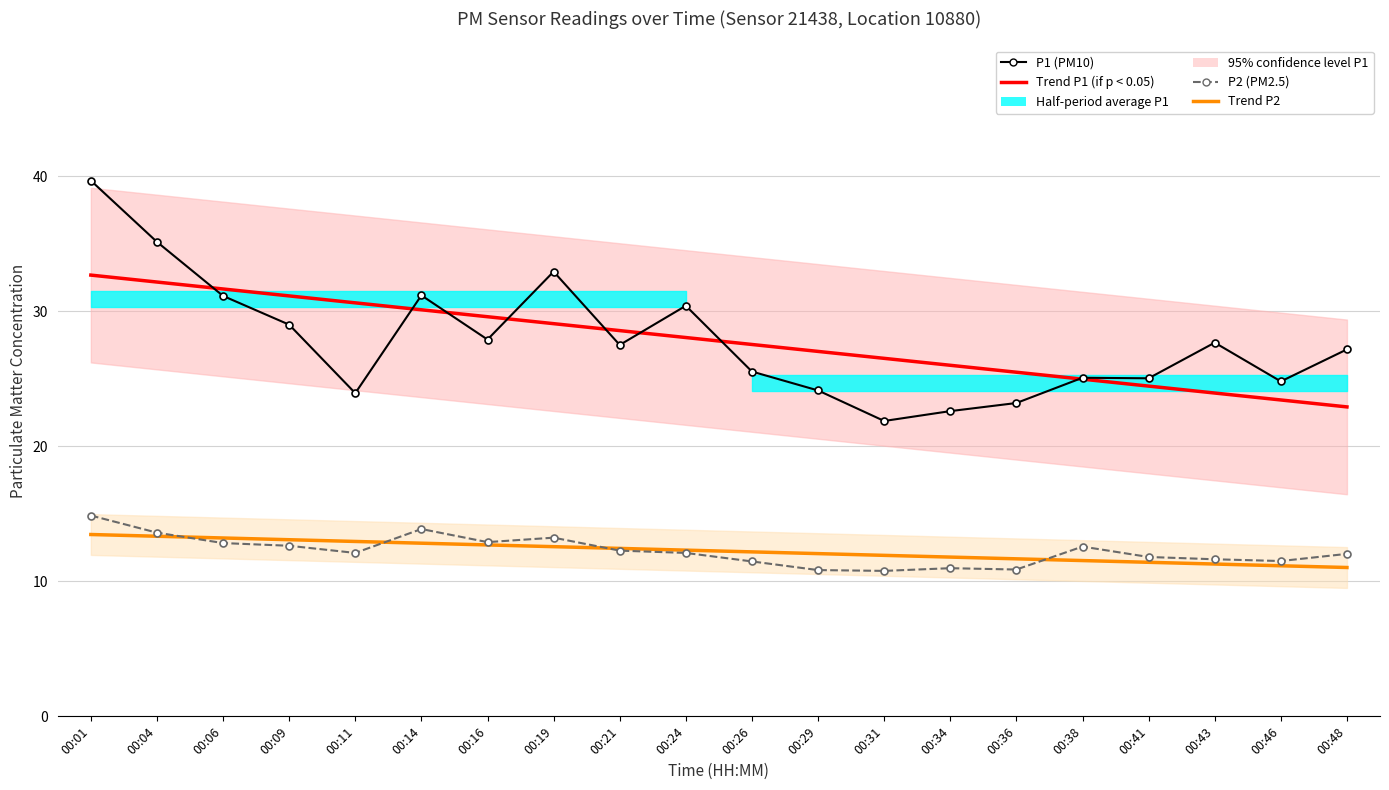

Which series changed the most between 00:04 and 00:41?

P1 (PM10)